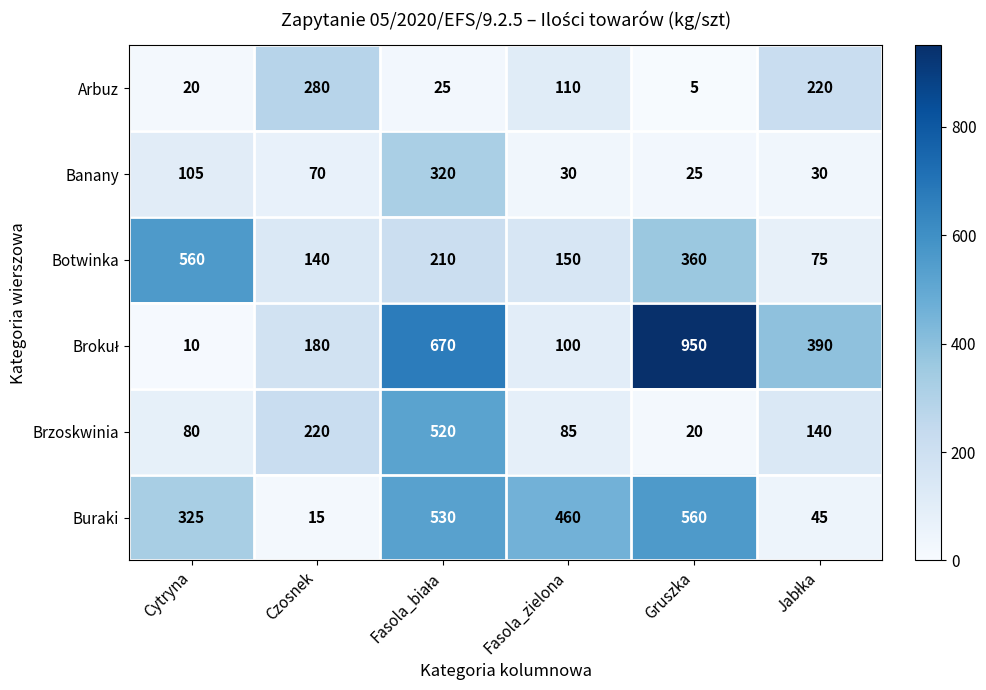

At which label is Banany closest to 172?

Cytryna